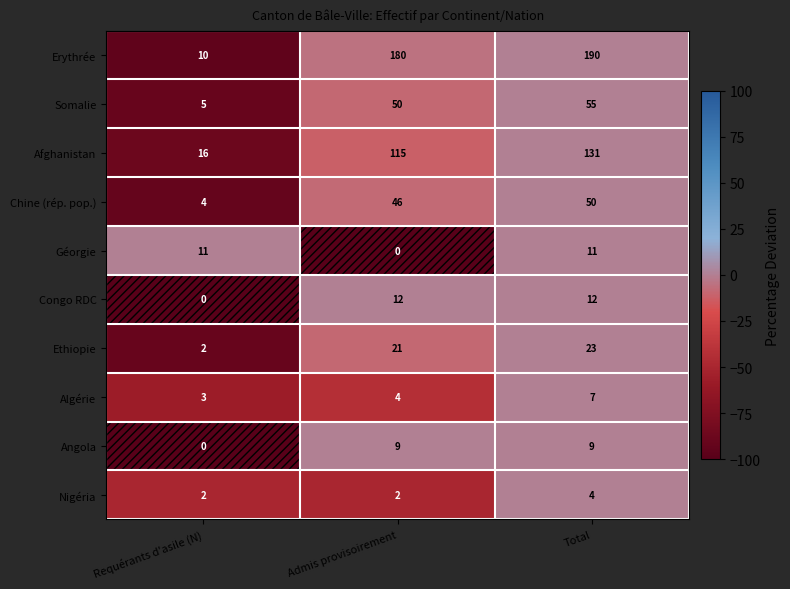

What is the sum of the Ethiopie values at Requérants d'asile (N) and Admis provisoirement?

23